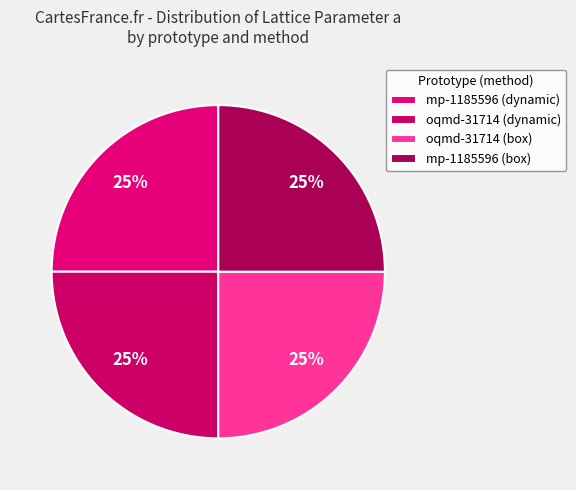

What portion of the pie excludes oqmd-31714 (box)?

75.0%